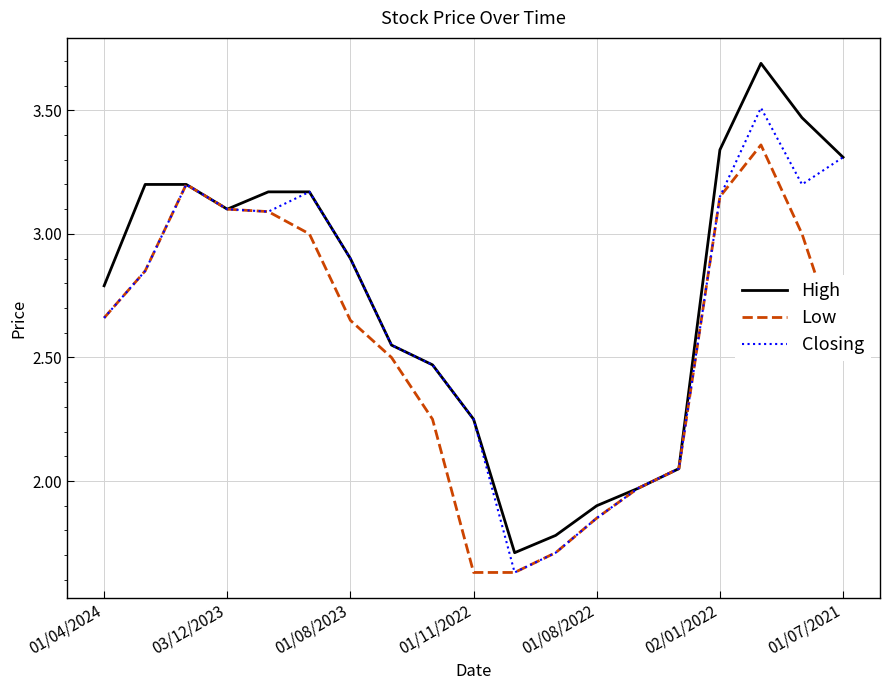

Rank the series by their maximum value, from lowest to highest.

Low, Closing, High